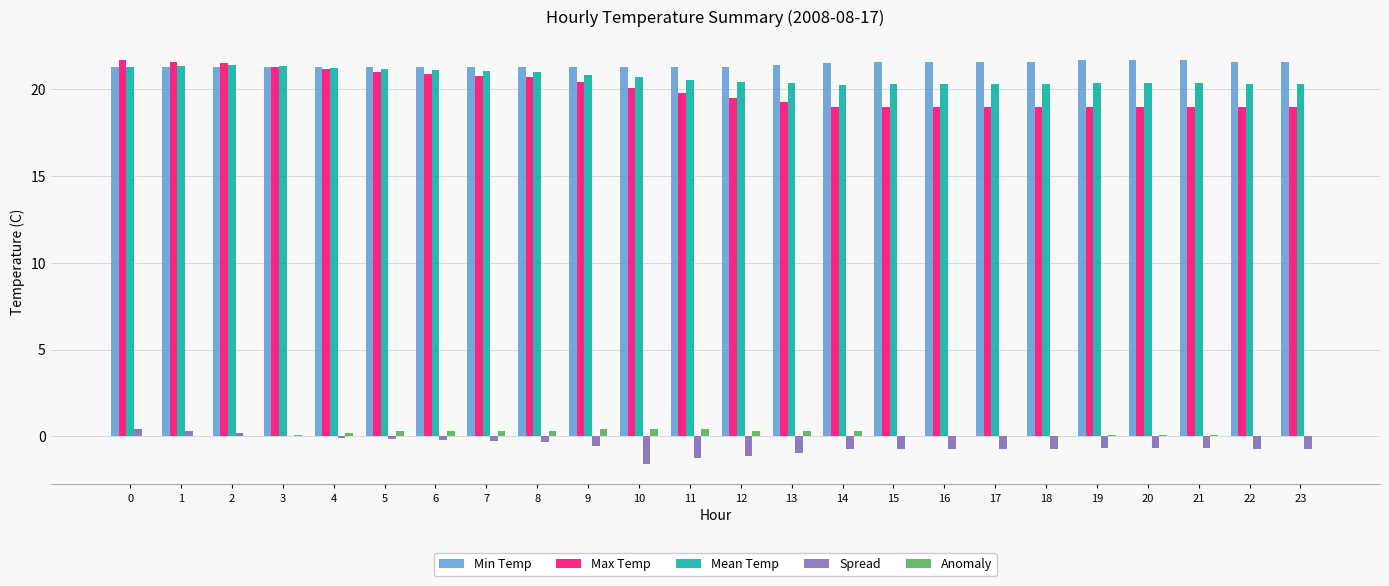

Is the value of Anomaly at 12 greater than the value of Min Temp at 6?

No